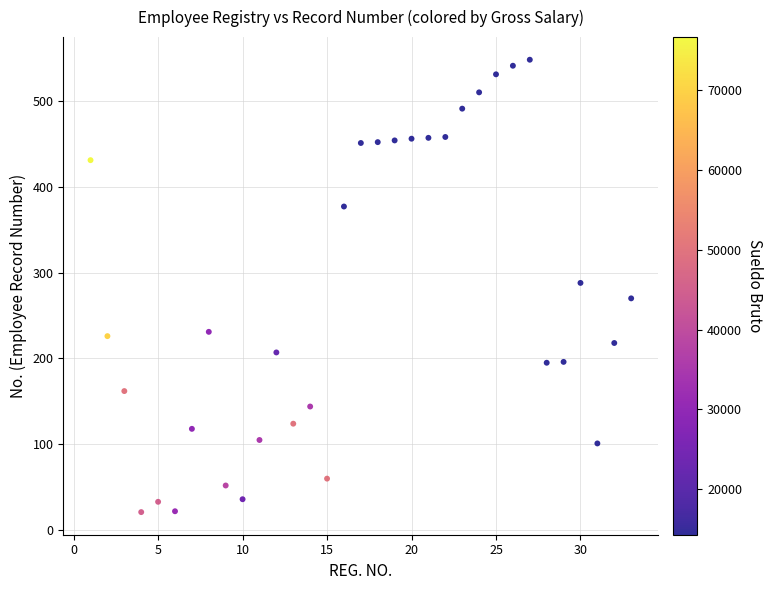

What is the range of X values (max minus min)?

32